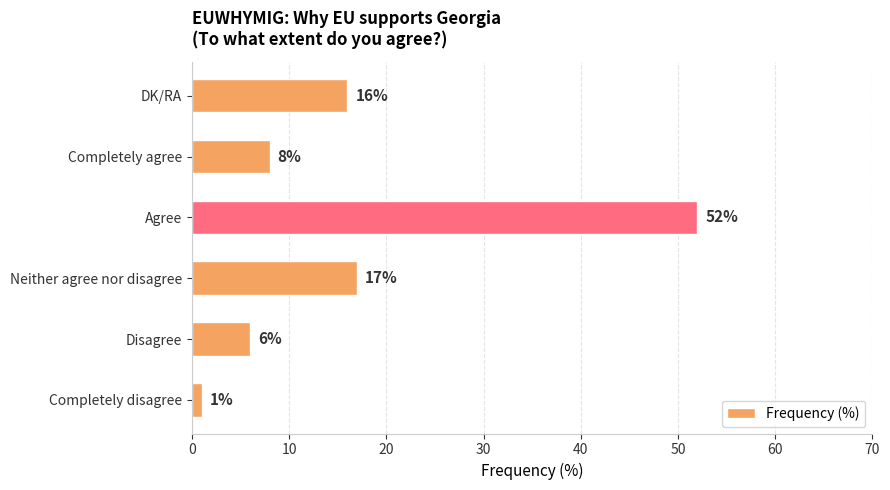

What is the minimum value shown in the chart?

1